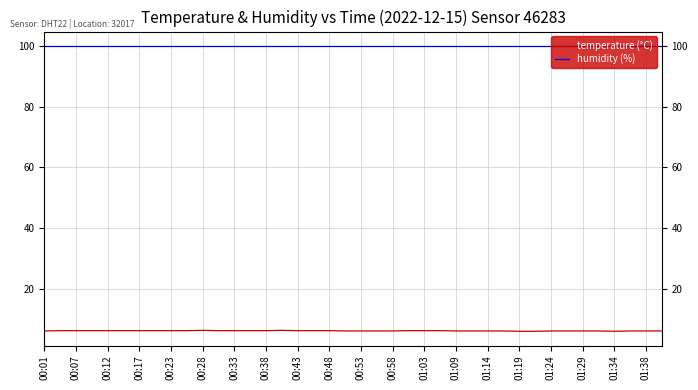

Is this an area chart (filled region under the line)?

No